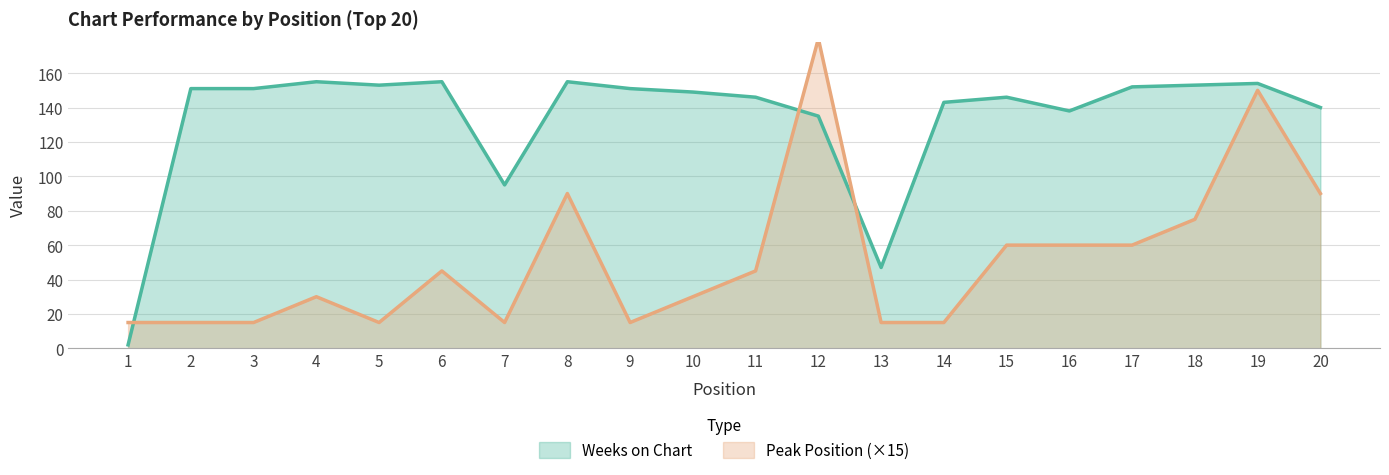

In Peak Position, how many points are lower than both neighbors (excluding endpoints)?

3